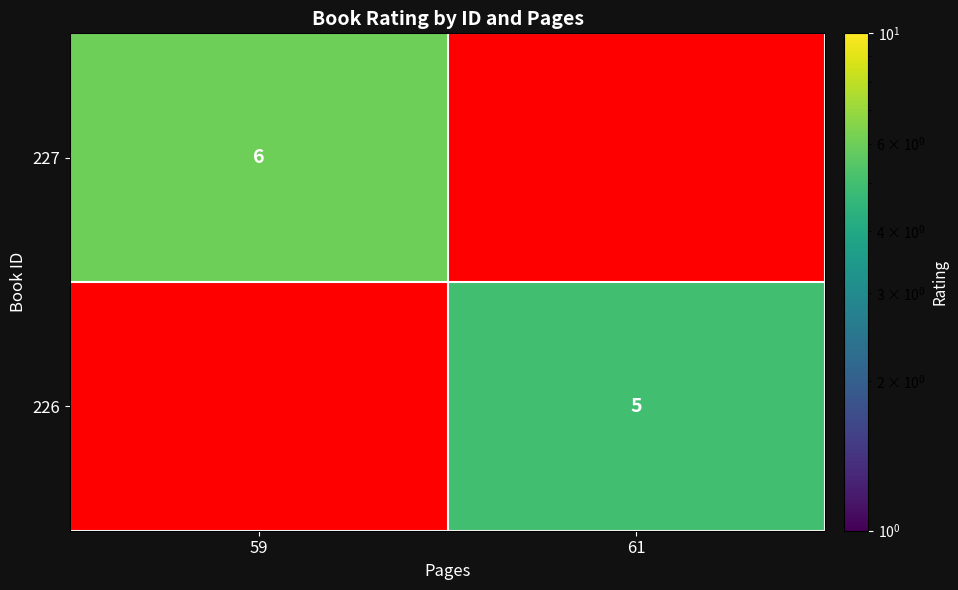

The value of 227 at 59 is 6. True or false?

True